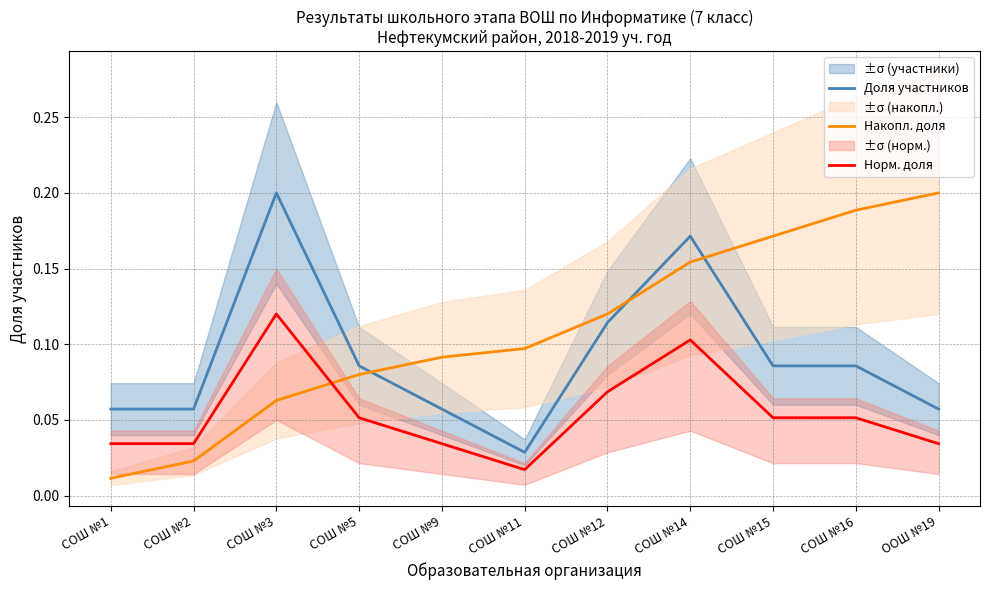

The Норм. доля series shows 0.1 at СОШ №16. True or false?

False